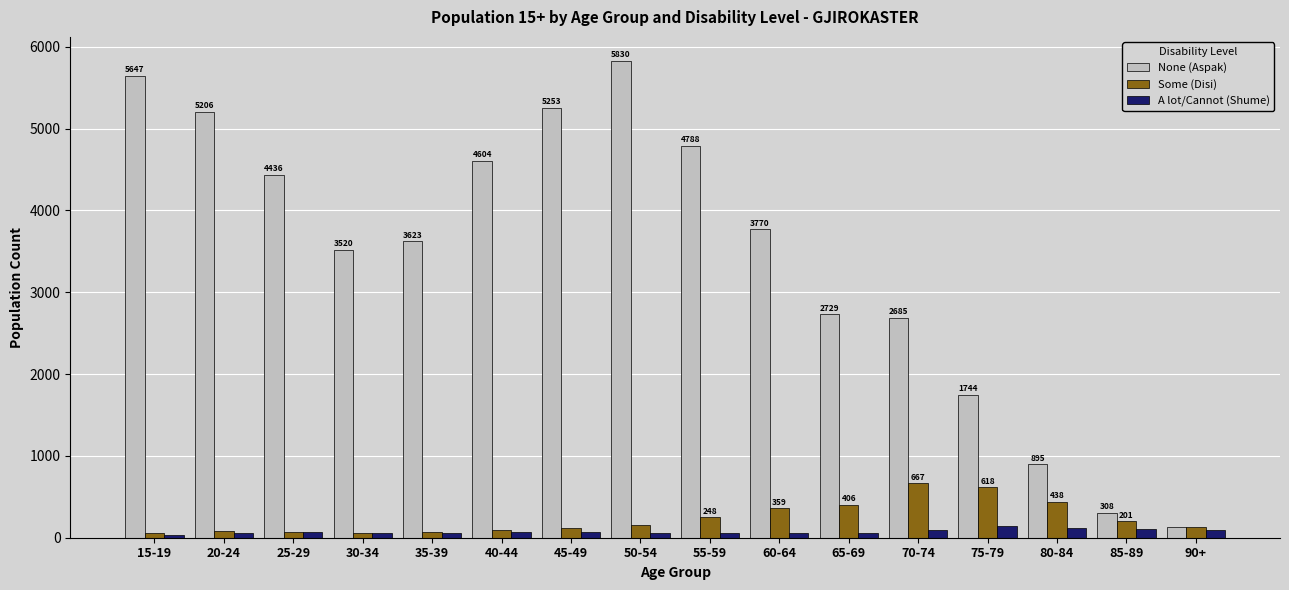

At which label does None (Aspak) reach its peak?

50-54